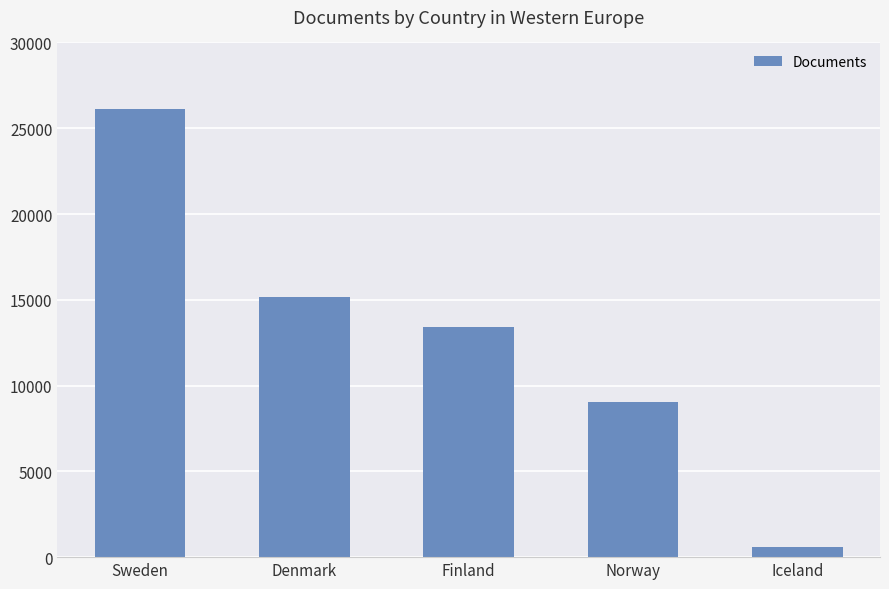

At which category does the chart reach its peak across all series?

Sweden